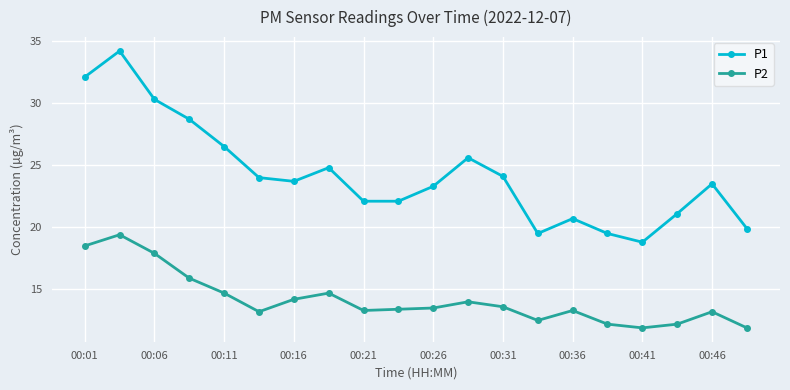

What is the difference between the second highest and minimum values in the P2 series?

6.6